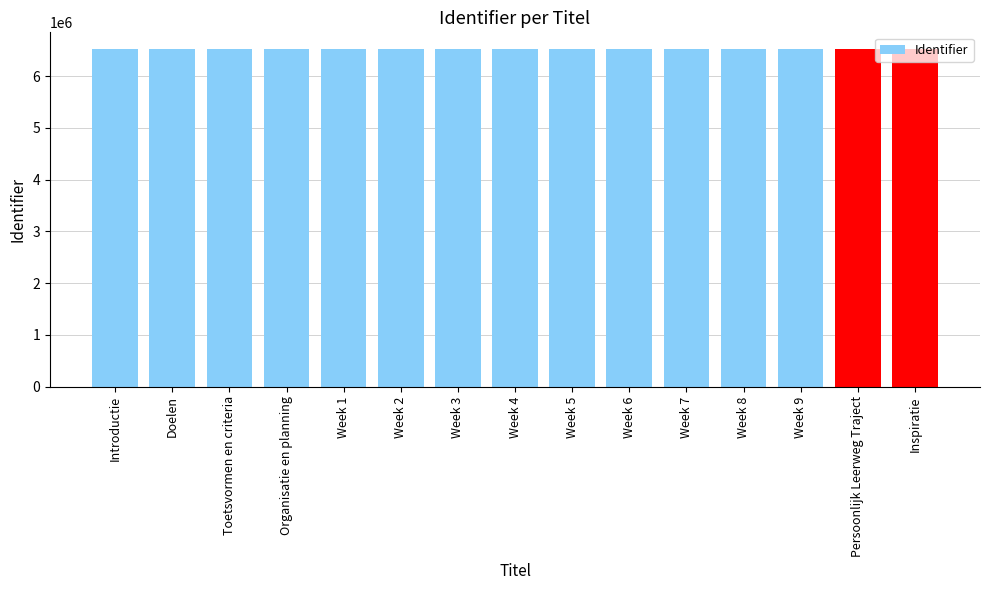

Approximately how many times larger is the value at Inspiratie compared to Week 3?

1.0